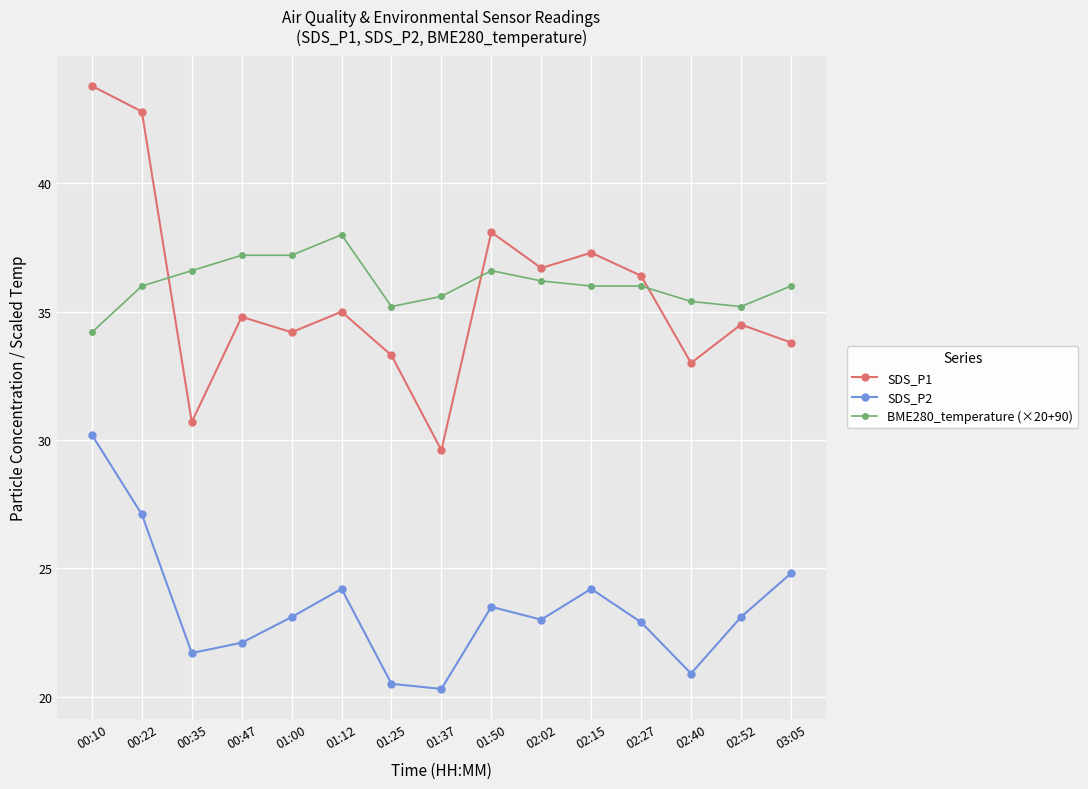

What is the label of the 7th point from the left?

01:25